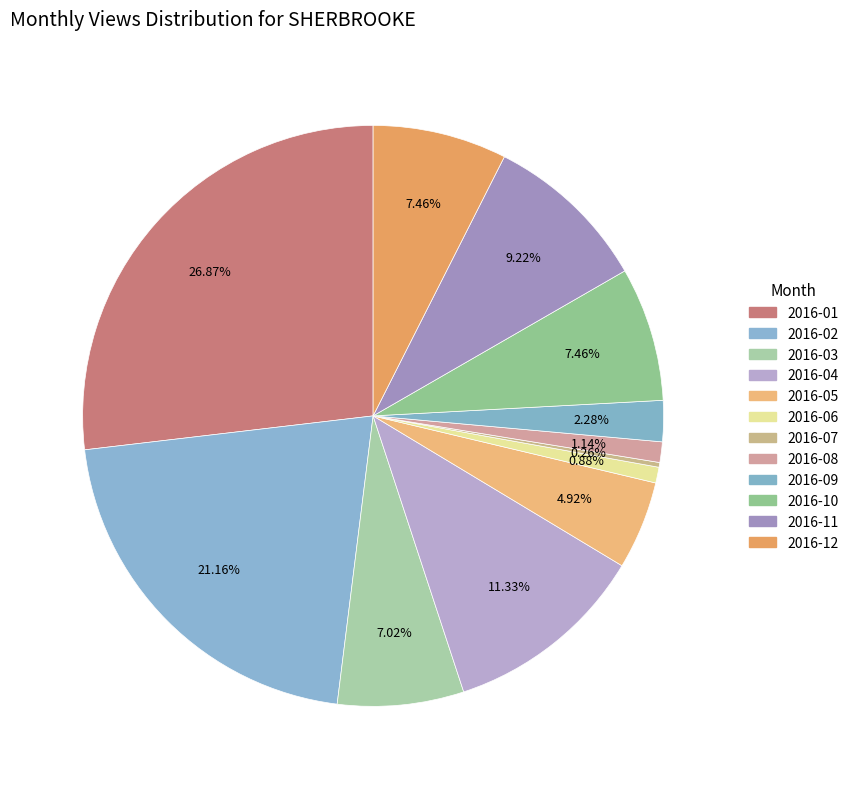

The 2016-12 slice represents 7% of the pie. True or false?

True